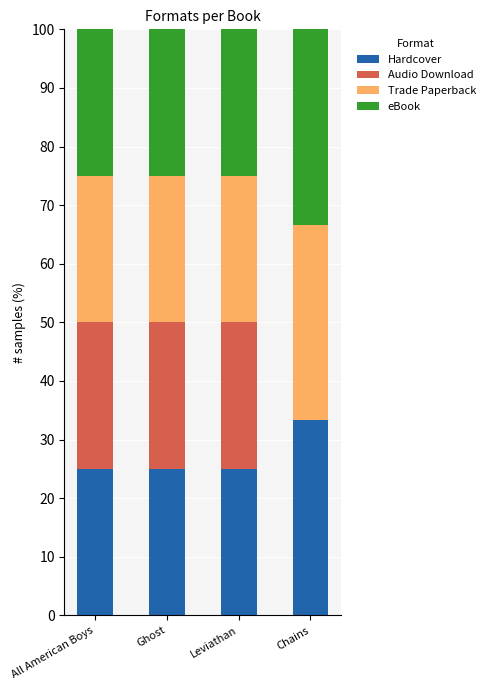

What is the average value of the Hardcover series?

27.1